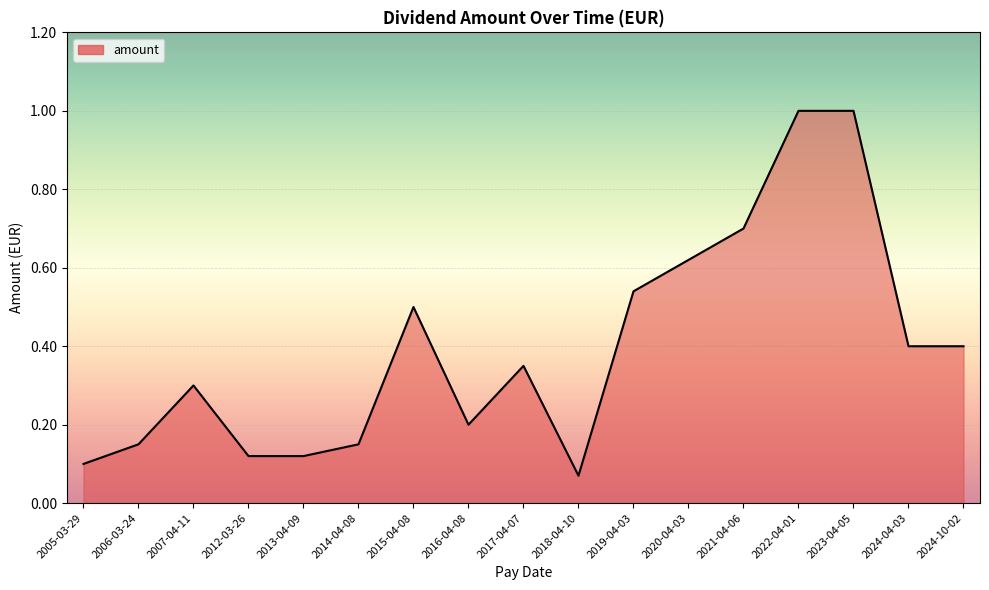

At which label is the value closest to 0?

2018-04-10